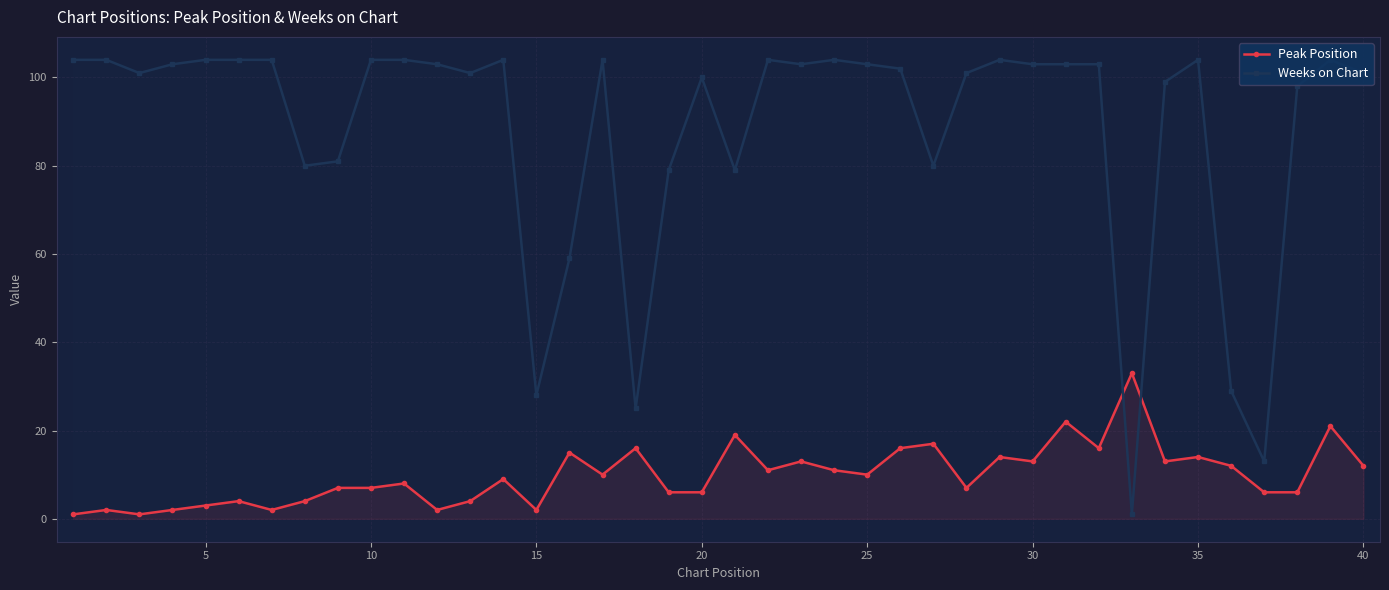

Reading left to right, transcribe all the data shown in this chart.

Peak Position: 1	2	1	2	3	4	2	4	7	7	8	2	4	9	2	15	10	16	6	6	19	11	13	11	10	16	17	7	14	13	22	16	33	13	14	12	6	6	21	12
Weeks on Chart: 104	104	101	103	104	104	104	80	81	104	104	103	101	104	28	59	104	25	79	100	79	104	103	104	103	102	80	101	104	103	103	103	1	99	104	29	13	98	104	101